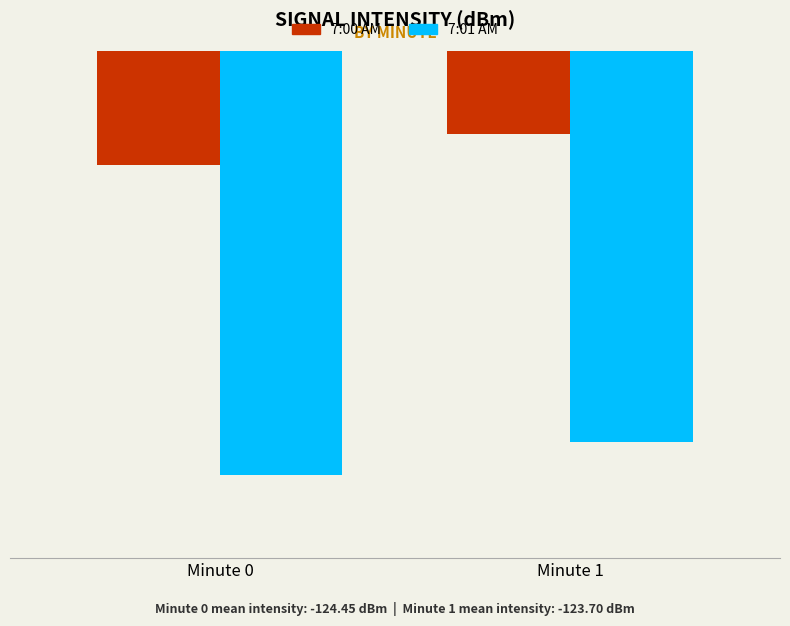

Is it true that 7:00 AM equals -193.7 at Minute 0?

False